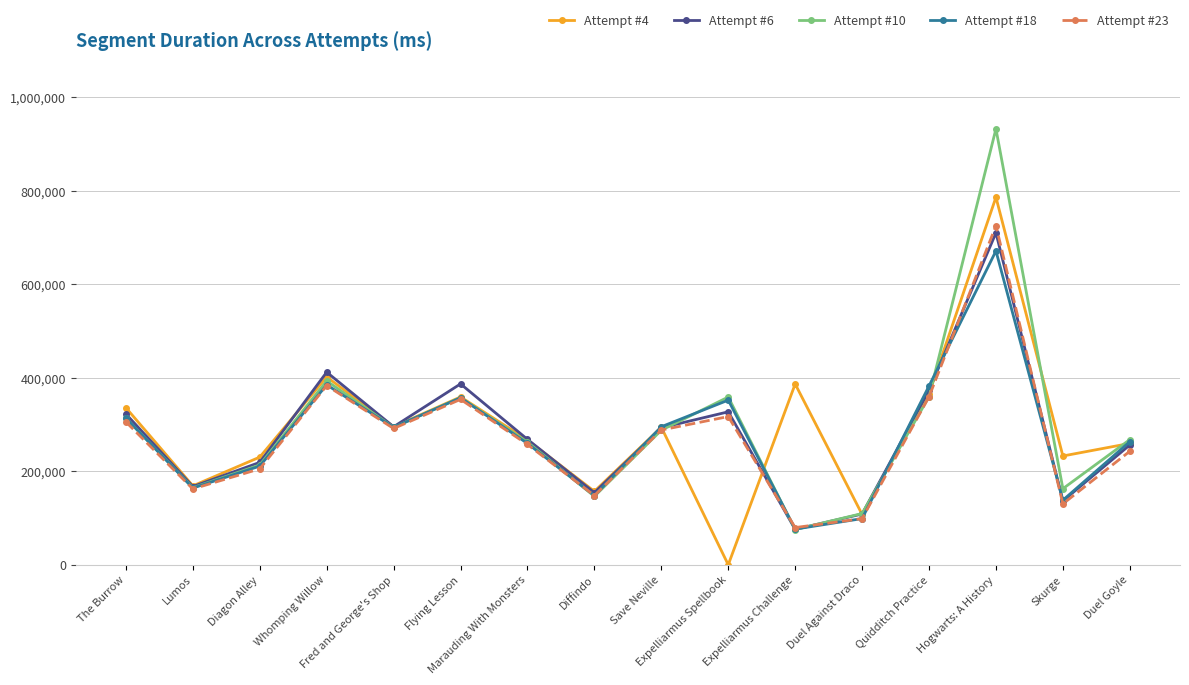

Is the value of Attempt #23 at Save Neville greater than the value of Attempt #6 at Hogwarts: A History?

No